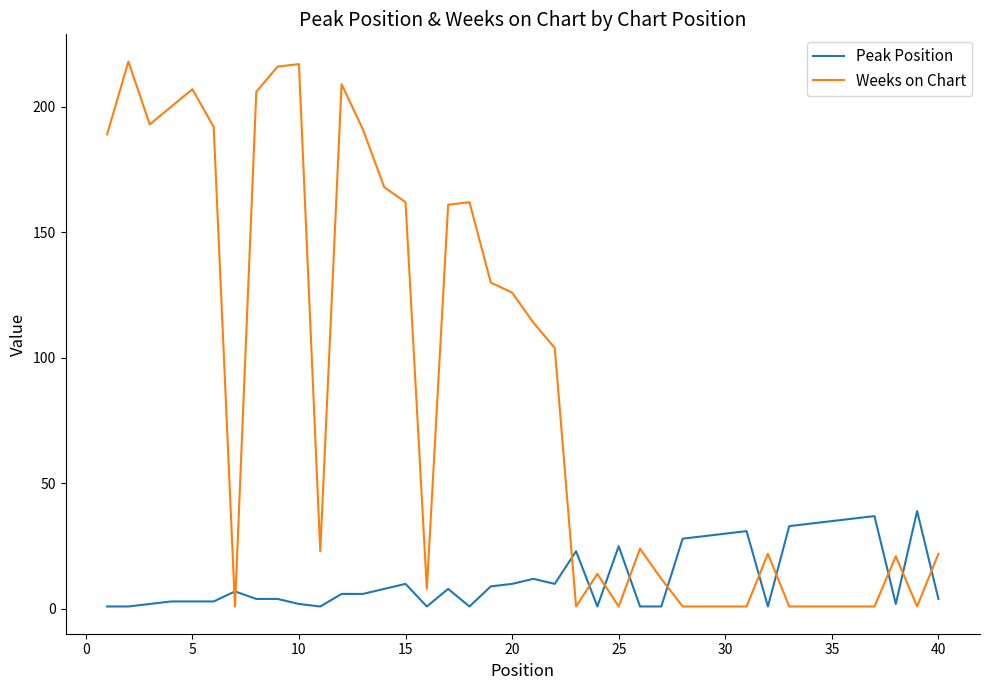

List the series in order of their peak value, highest first.

Weeks on Chart, Peak Position